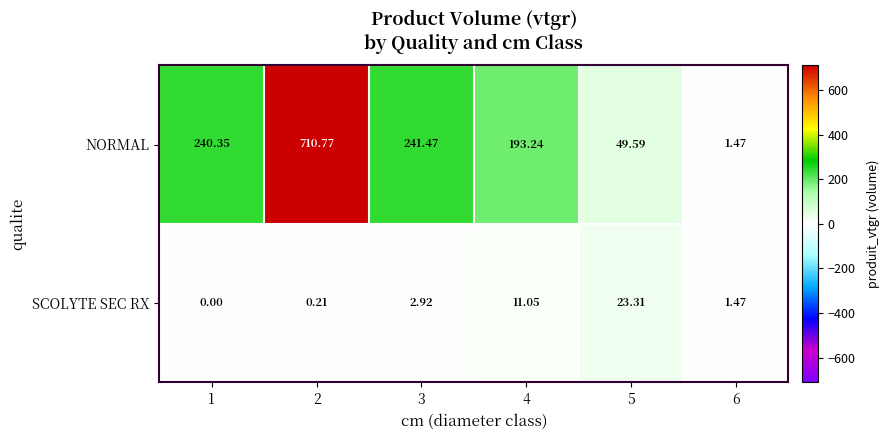

At how many categories does at least one series exceed 598?

1